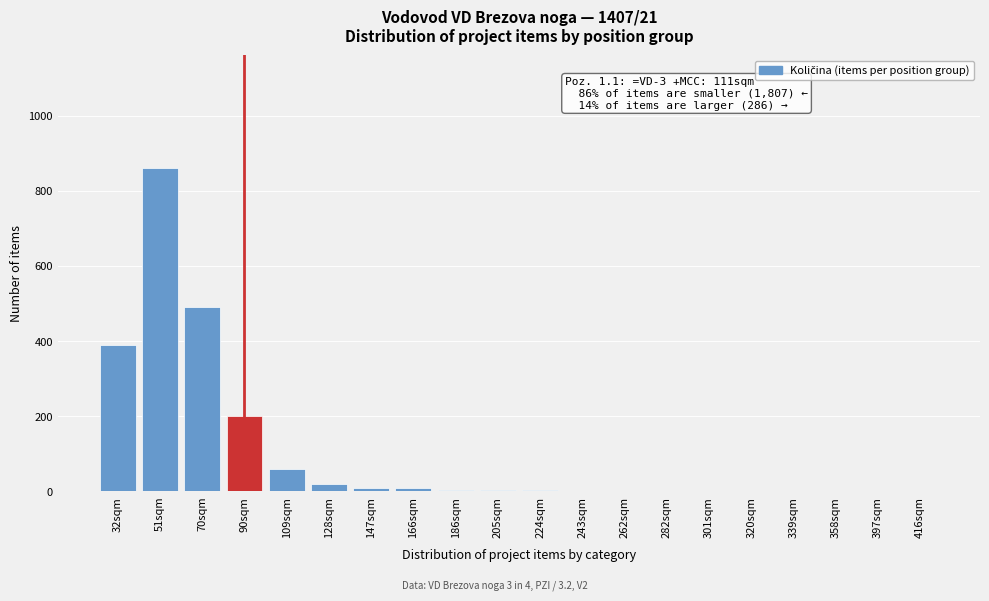

Read the value at 90sqm, to the nearest 100.

200